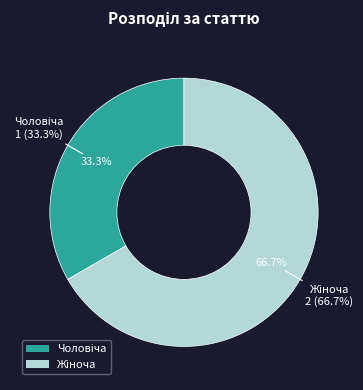

The Жіноча slice represents 80% of the pie. True or false?

False